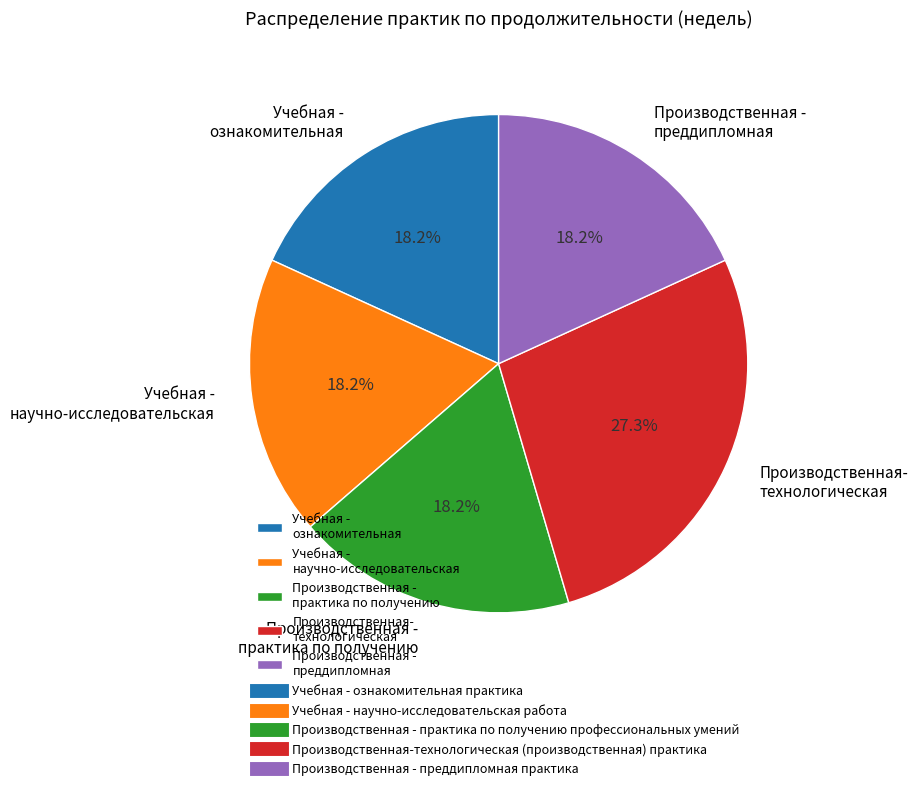

Which category has the biggest portion of the pie?

Производственная- технологическая